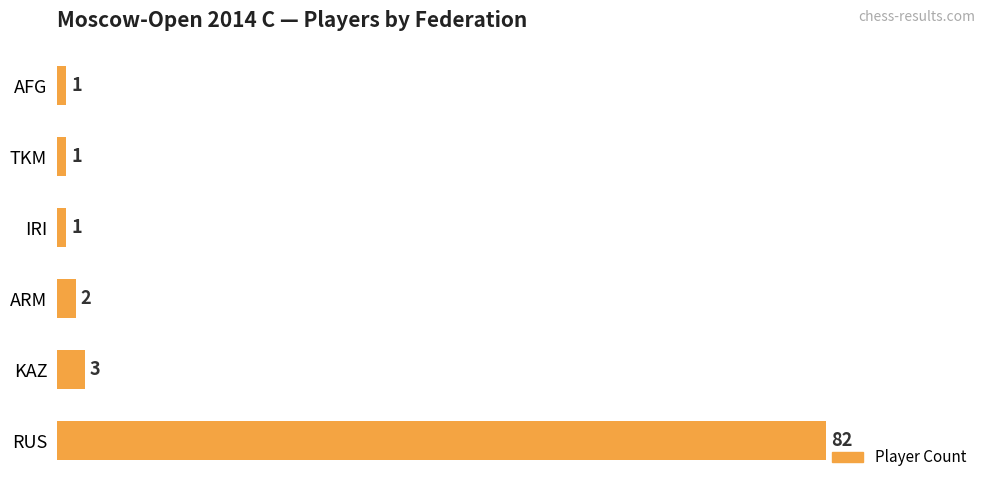

True or false: the data shows 2 at ARM.

True